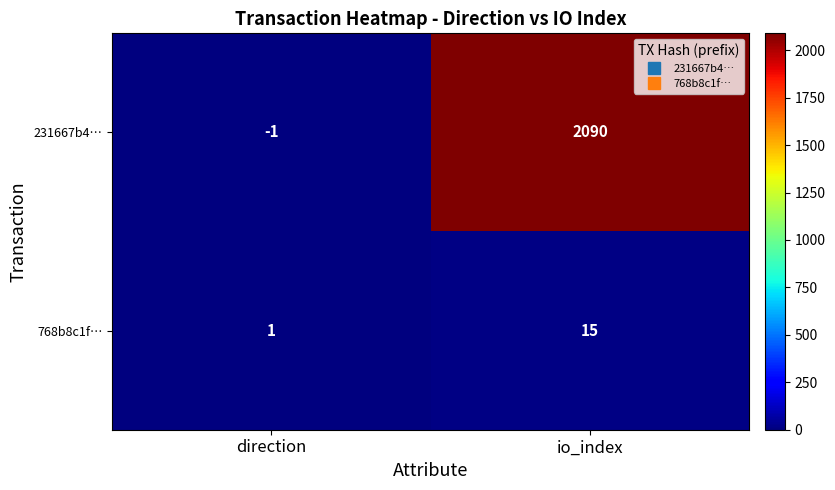

Reading left to right, list all the values displayed in this chart.

231667b4…: -1	2090
768b8c1f…: 1	15